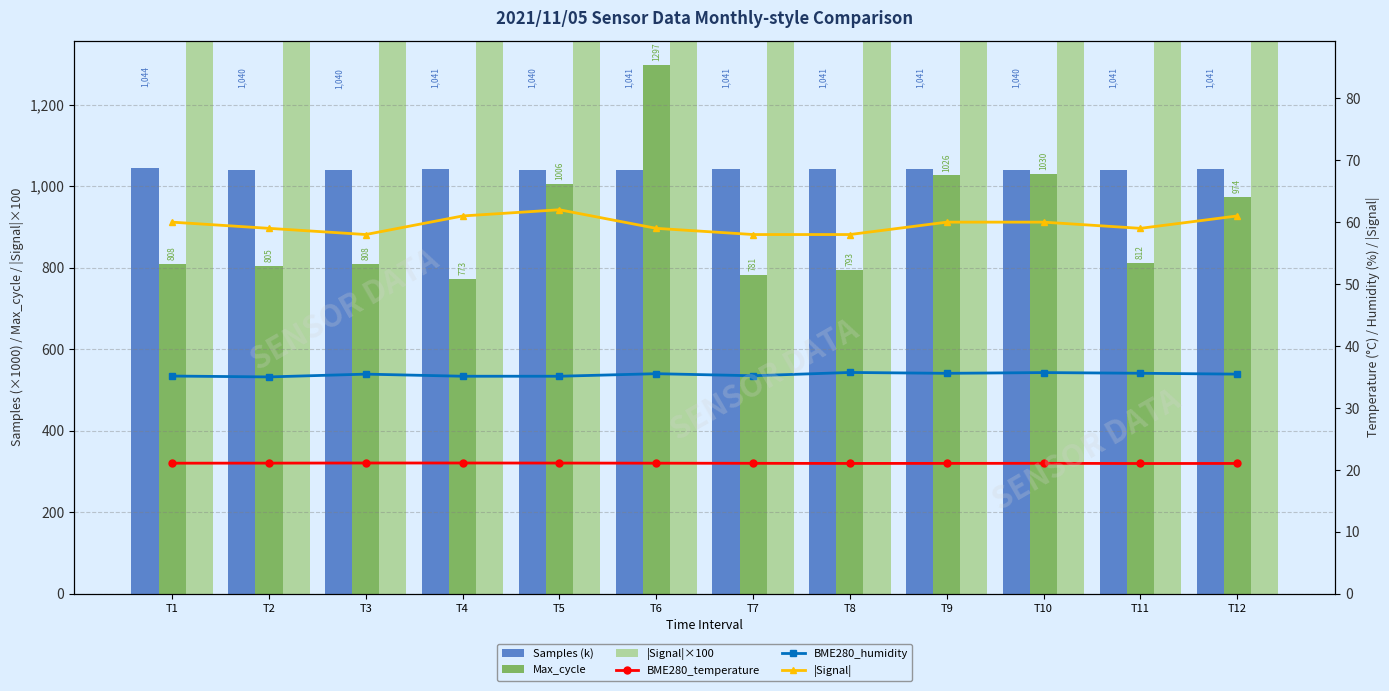

Where is |Signal| nearest to the value 60?

T1